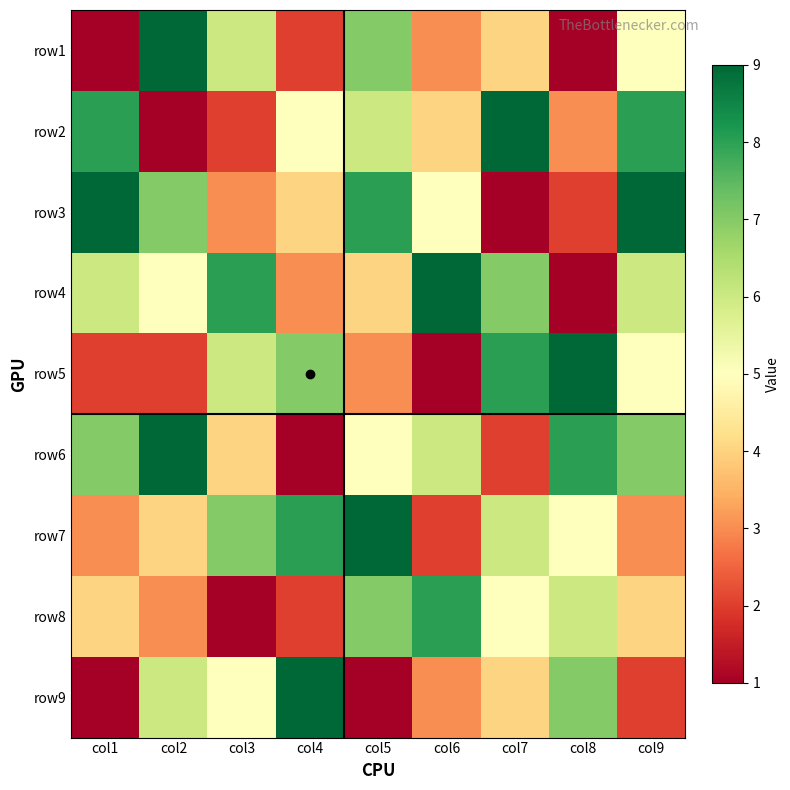

Rank the series by their maximum value, from lowest to highest.

row8, row1, row2, row3, row4, row5, row6, row7, row9